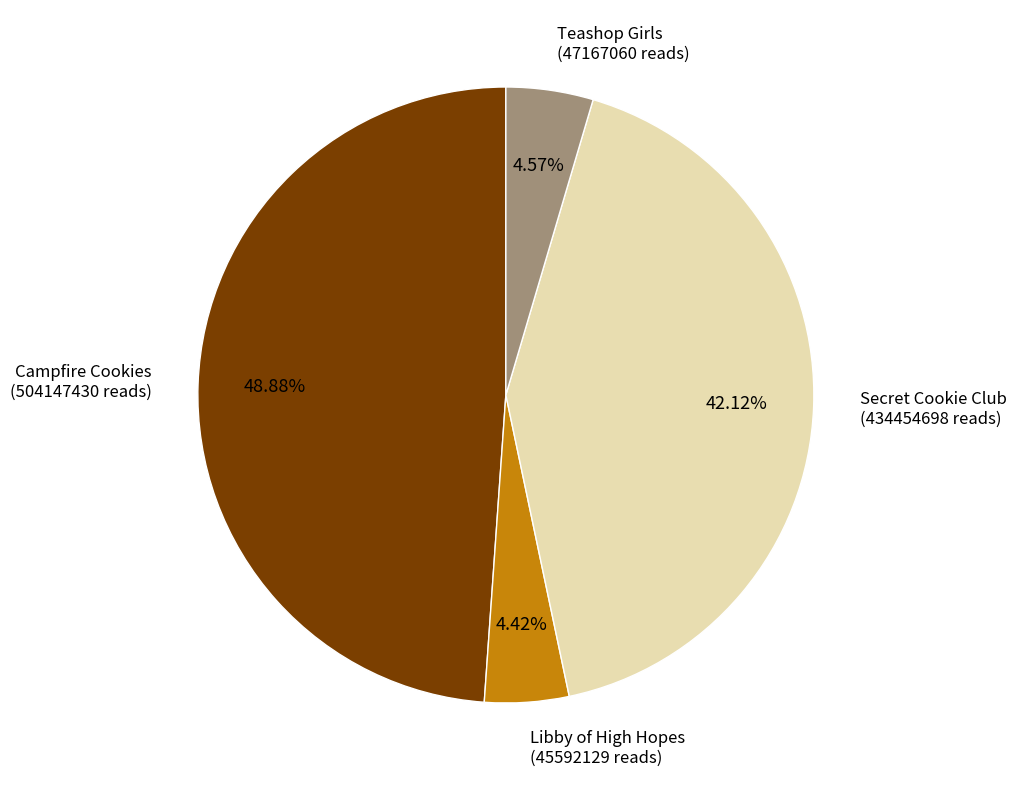

The Libby of High Hopes slice represents 4% of the pie. True or false?

True